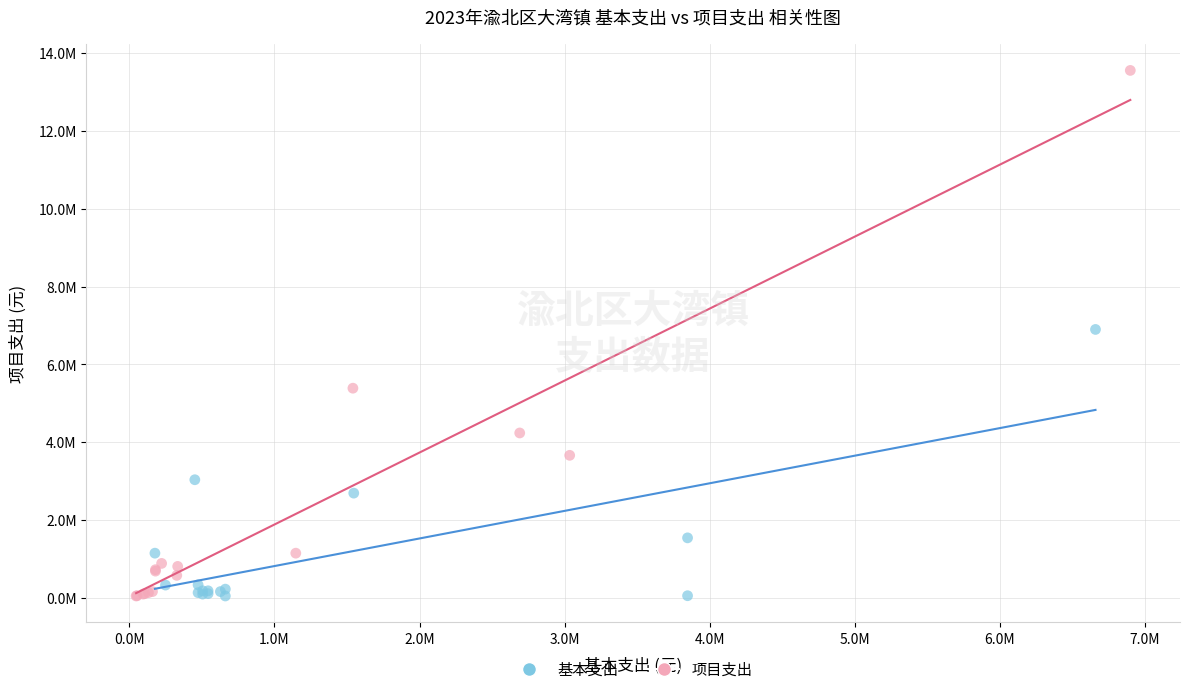

What are all the series names shown in the legend?

基本支出, 项目支出